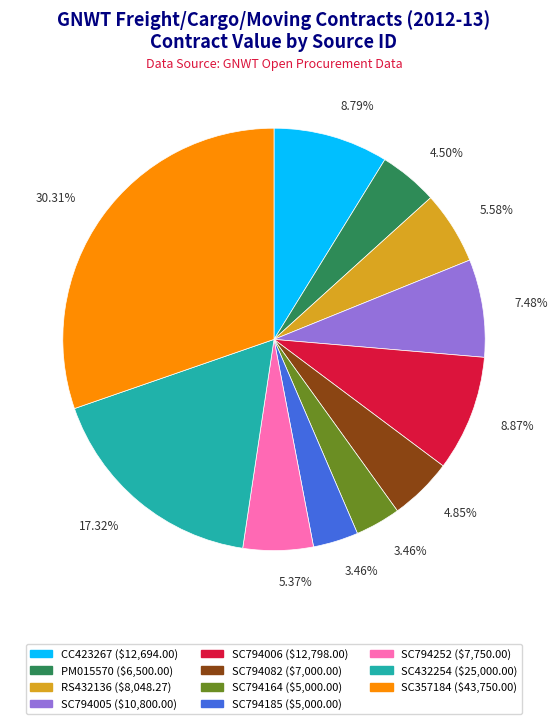

The SC432254 slice represents 17% of the pie. True or false?

True